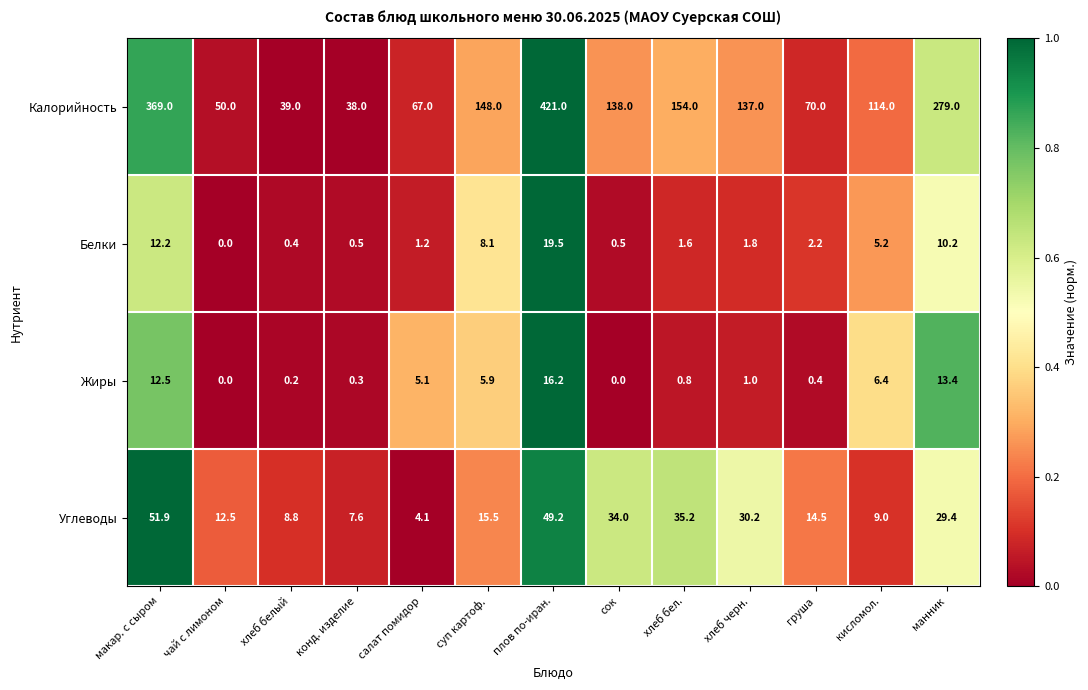

Which series has the largest range (max minus min)?

Калорийность